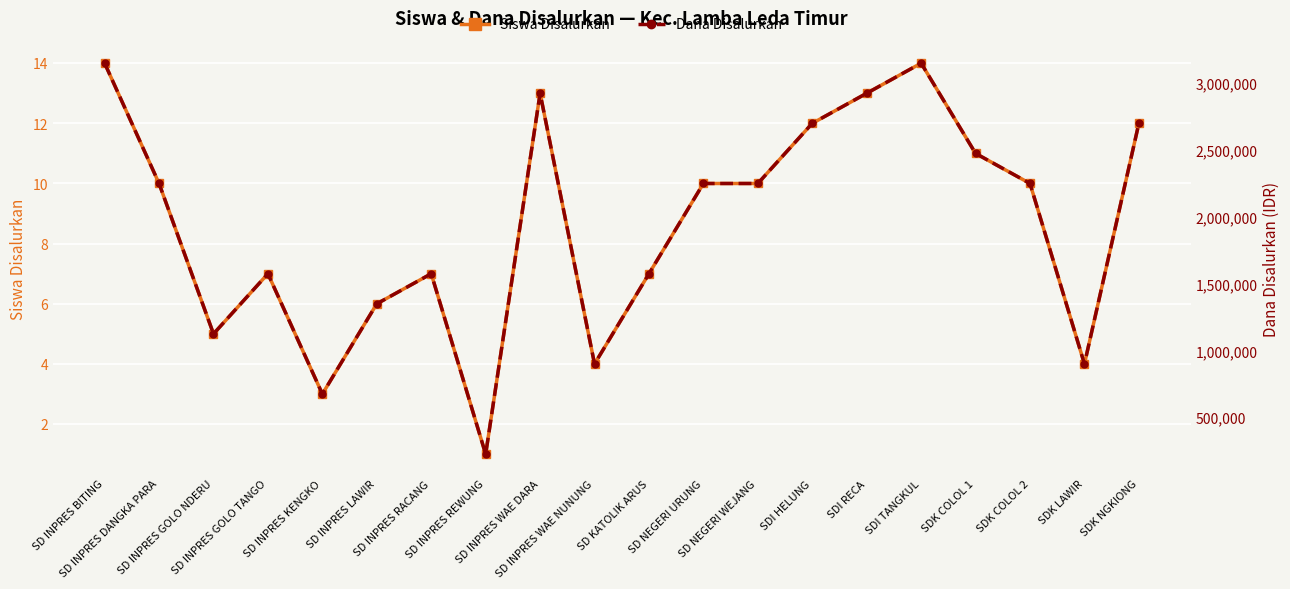

Reading right to left, list all the values displayed in this chart.

Siswa Disalurkan: SDK NGKIONG=12	SDK LAWIR=4	SDK COLOL 2=10	SDK COLOL 1=11	SDI TANGKUL=14	SDI RECA=13	SDI HELUNG=12	SD NEGERI WEJANG=10	SD NEGERI URUNG=10	SD KATOLIK ARUS=7	SD INPRES WAE NUNUNG=4	SD INPRES WAE DARA=13	SD INPRES REWUNG=1	SD INPRES RACANG=7	SD INPRES LAWIR=6	SD INPRES KENGKO=3	SD INPRES GOLO TANGO=7	SD INPRES GOLO NDERU=5	SD INPRES DANGKA PARA=10	SD INPRES BITING=14
Dana Disalurkan: SDK NGKIONG=2700000	SDK LAWIR=900000	SDK COLOL 2=2250000	SDK COLOL 1=2475000	SDI TANGKUL=3150000	SDI RECA=2925000	SDI HELUNG=2700000	SD NEGERI WEJANG=2250000	SD NEGERI URUNG=2250000	SD KATOLIK ARUS=1575000	SD INPRES WAE NUNUNG=900000	SD INPRES WAE DARA=2925000	SD INPRES REWUNG=225000	SD INPRES RACANG=1575000	SD INPRES LAWIR=1350000	SD INPRES KENGKO=675000	SD INPRES GOLO TANGO=1575000	SD INPRES GOLO NDERU=1125000	SD INPRES DANGKA PARA=2250000	SD INPRES BITING=3150000